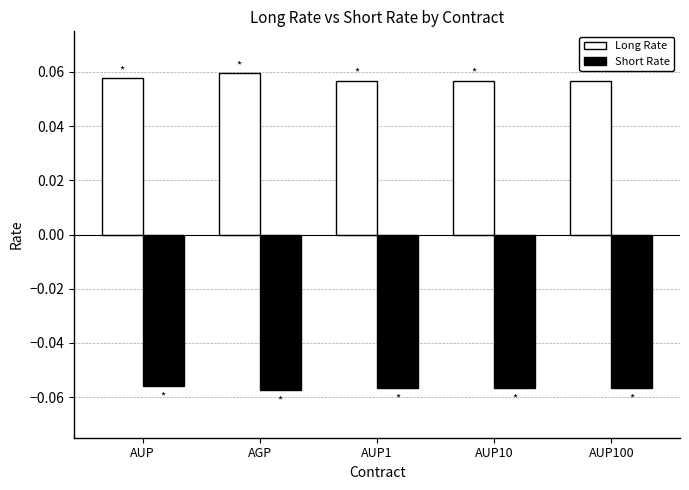

Which series has the largest total across all categories?

Long Rate